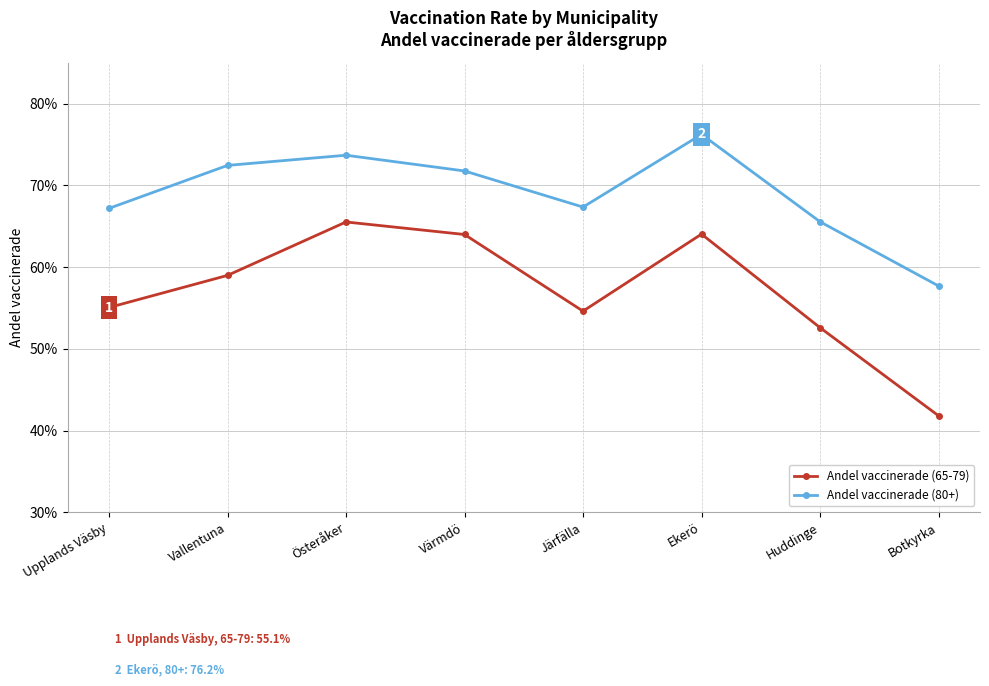

What are all the series names shown in the legend?

Andel vaccinerade (65-79), Andel vaccinerade (80+)